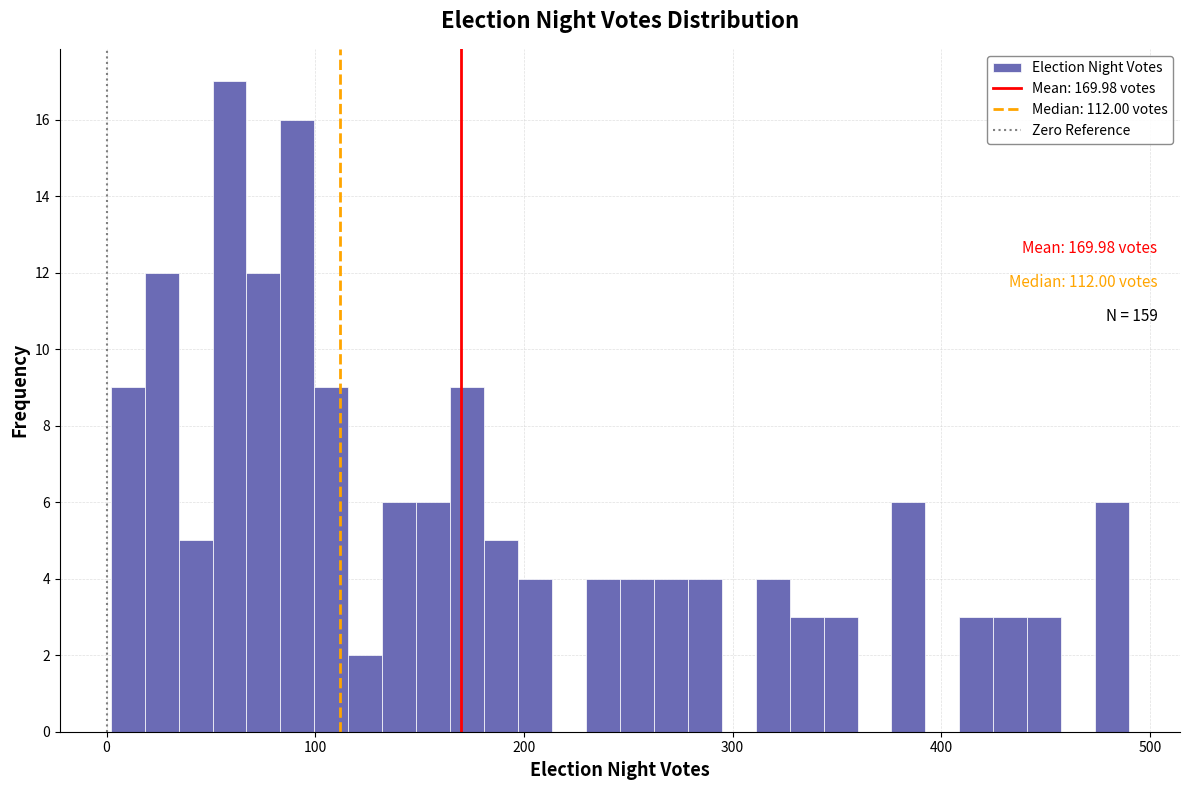

Around what value on the x-axis is the tallest bar? Give the approximate position of its centre, as read against the axis.

60